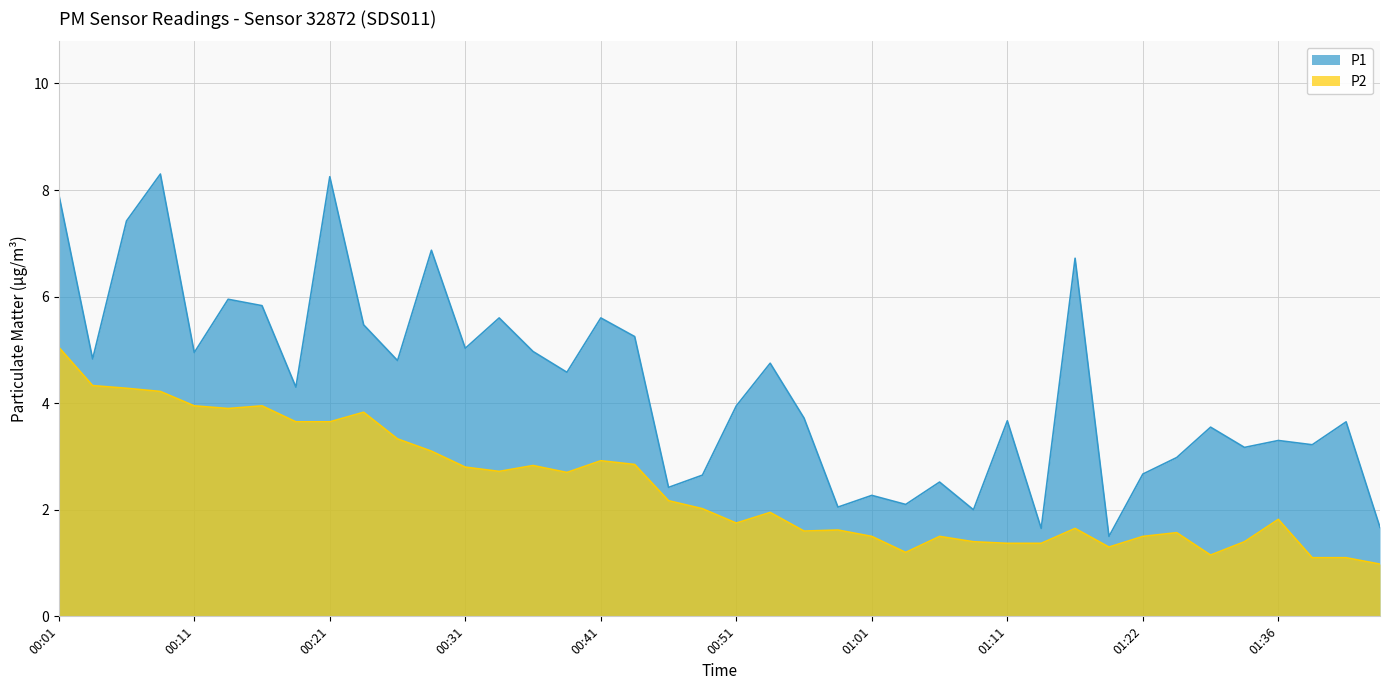

At how many categories does at least one series exceed 7?

4